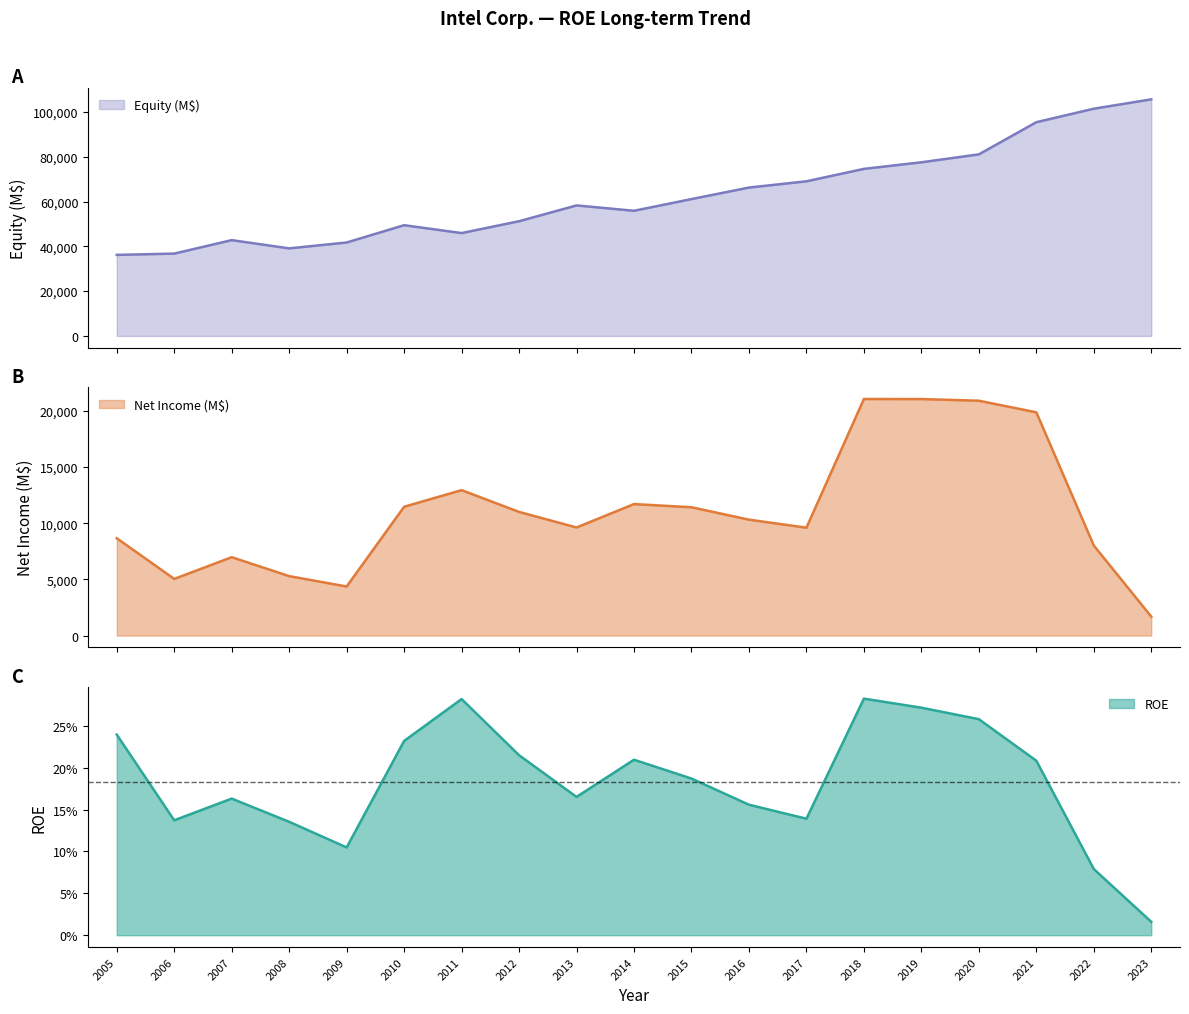

In Equity (M$), how many points are lower than both neighbors (excluding endpoints)?

3